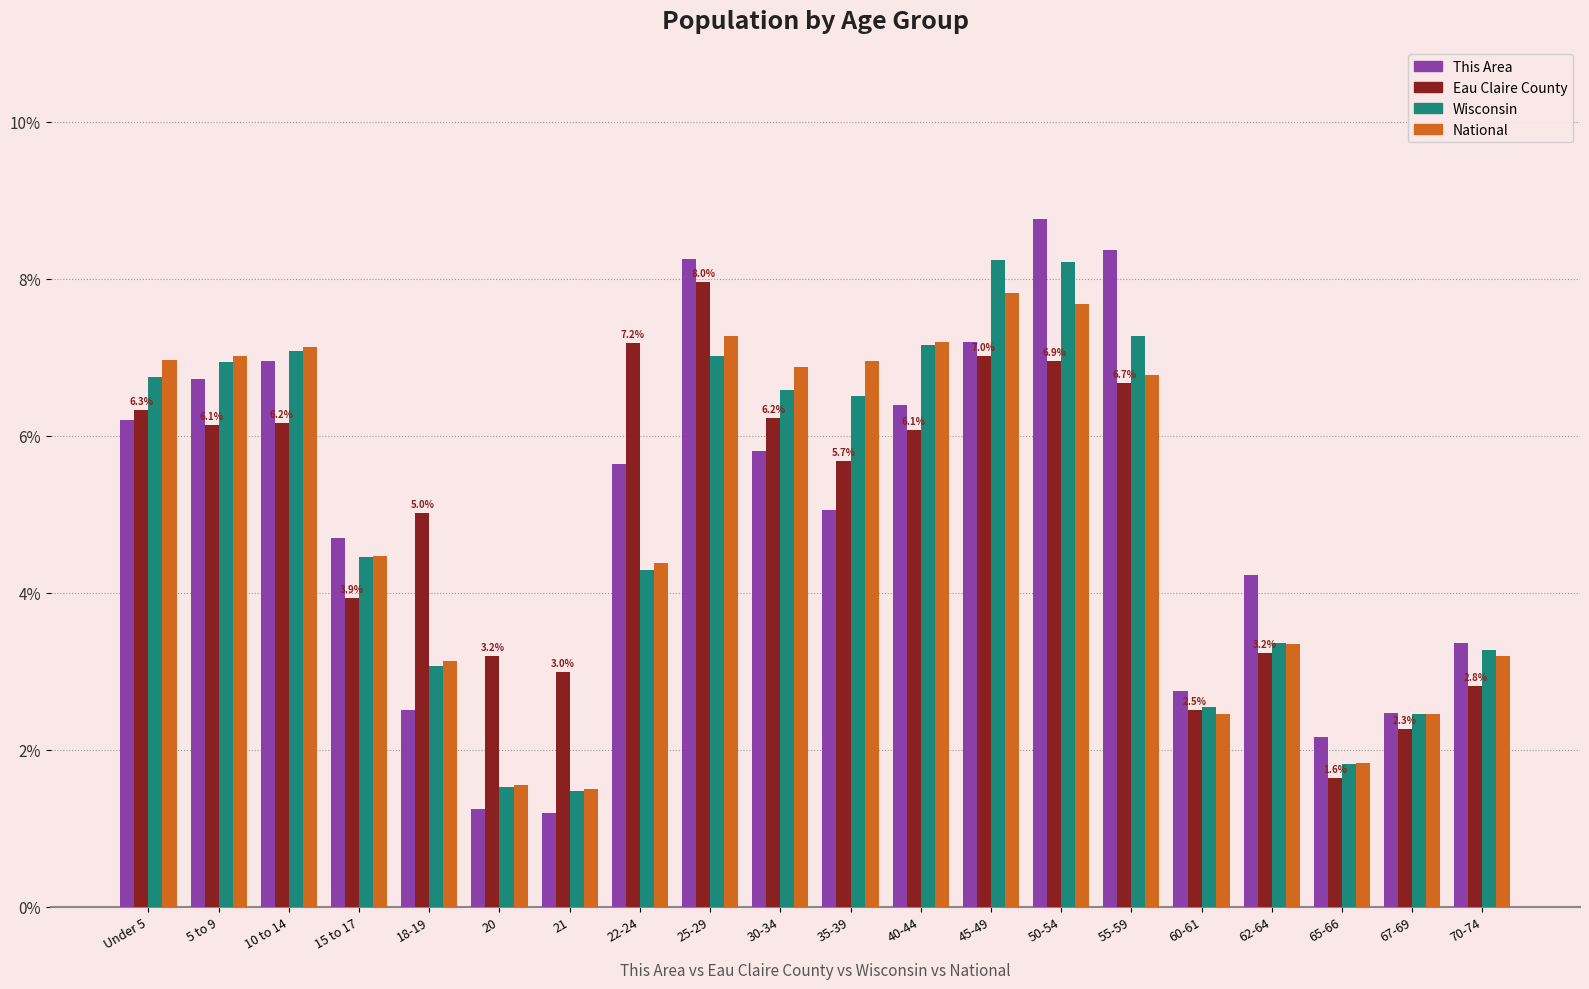

The National series shows 2.5 at 67-69. True or false?

True